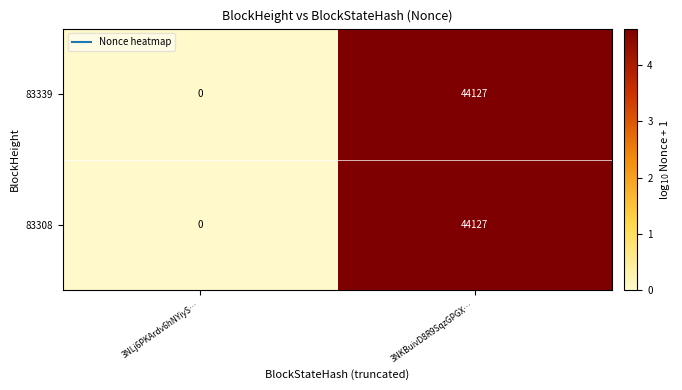

Reading right to left, transcribe all the data shown in this chart.

83339: 3NKBuivD8R9SqzGPGX…=44127	3NLj6PKArdv6hNYiyS…=0
83308: 3NKBuivD8R9SqzGPGX…=44127	3NLj6PKArdv6hNYiyS…=0